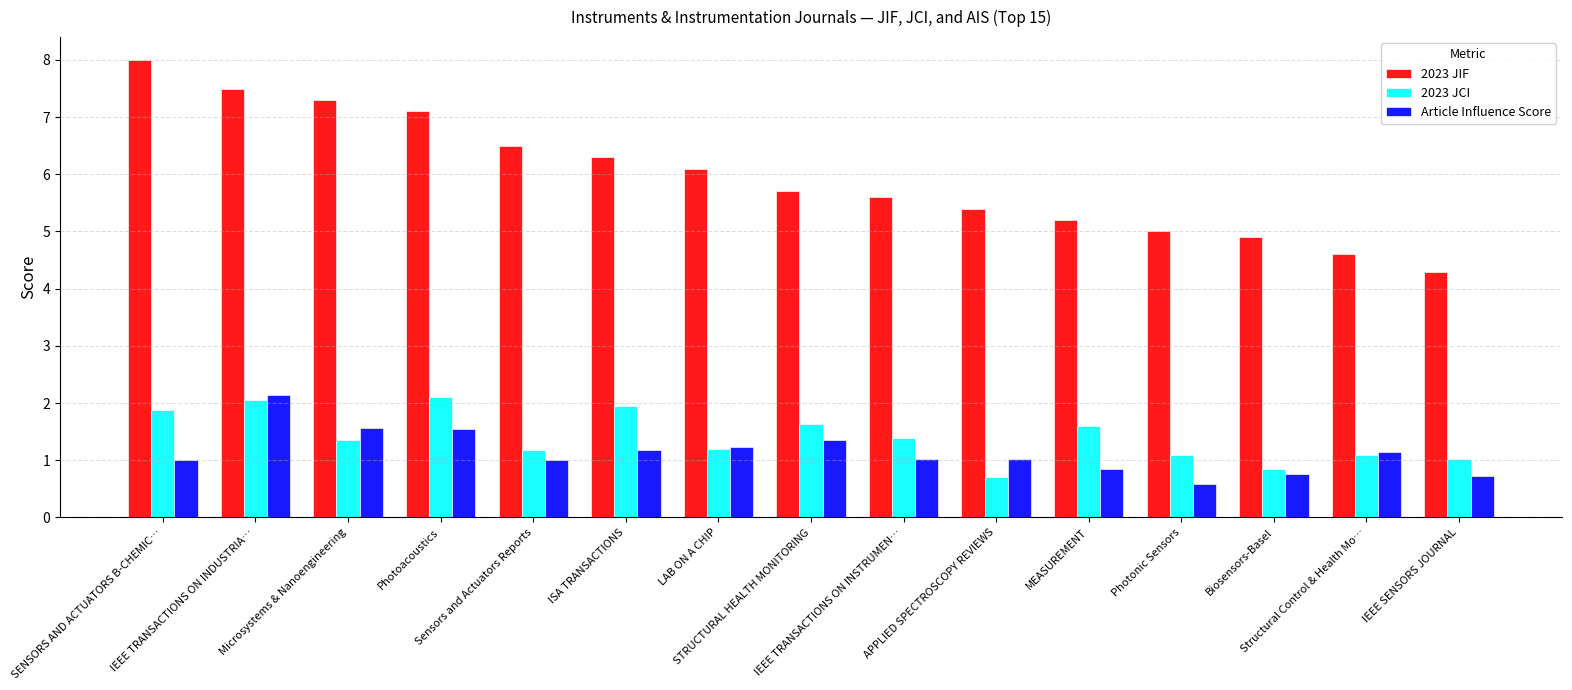

At how many categories does at least one series exceed 1?

15